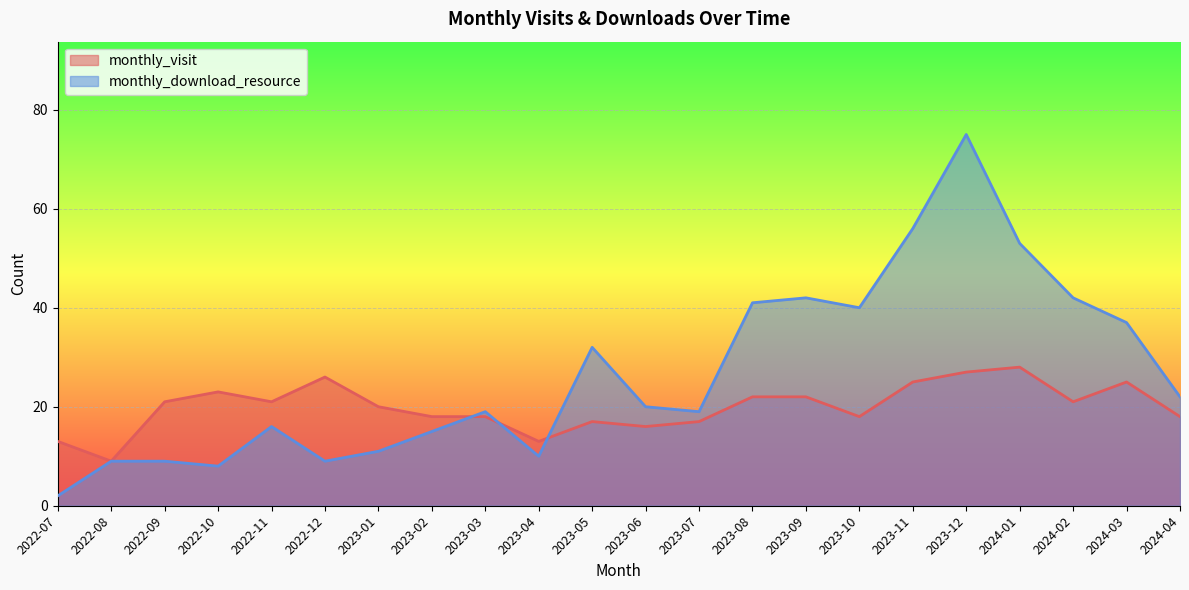

What is the difference between the maximum and minimum values in the monthly_visit series?

19